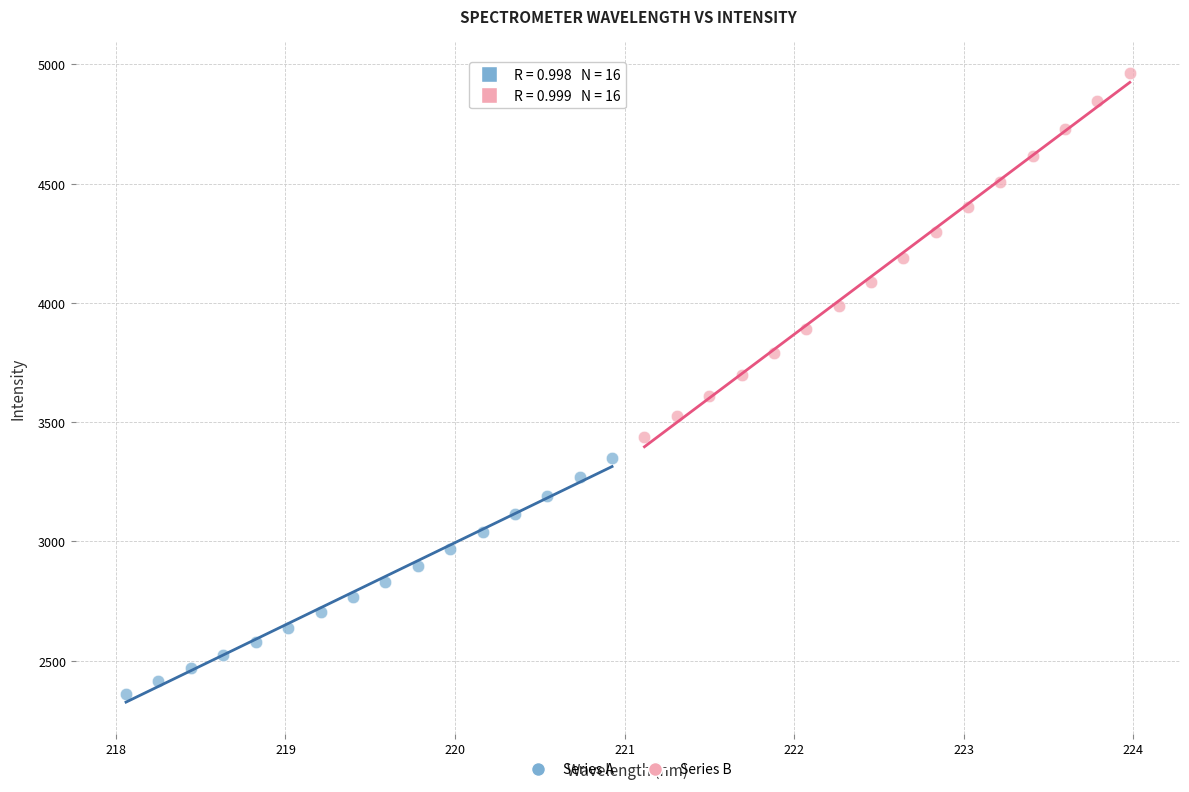

Which series reaches the maximum Y coordinate?

Series B